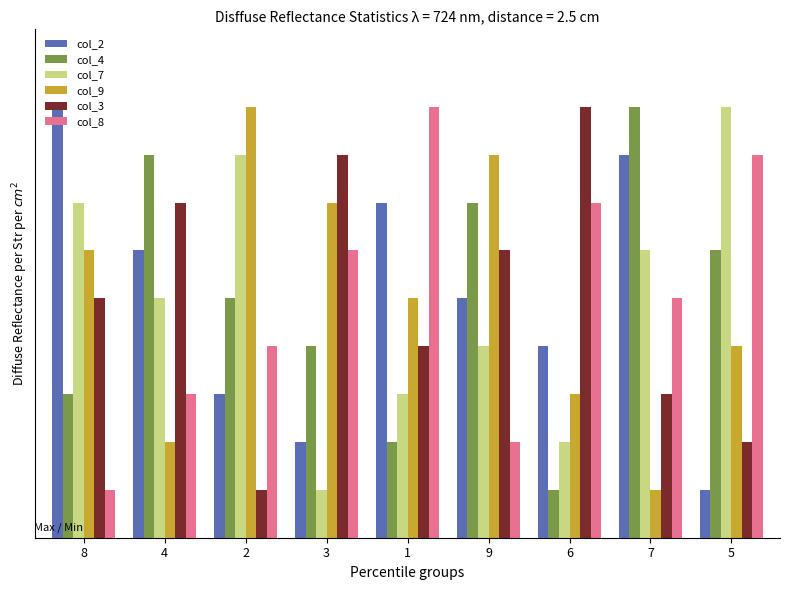

What is the value of the col_2 bar at the 6th from the left?

5